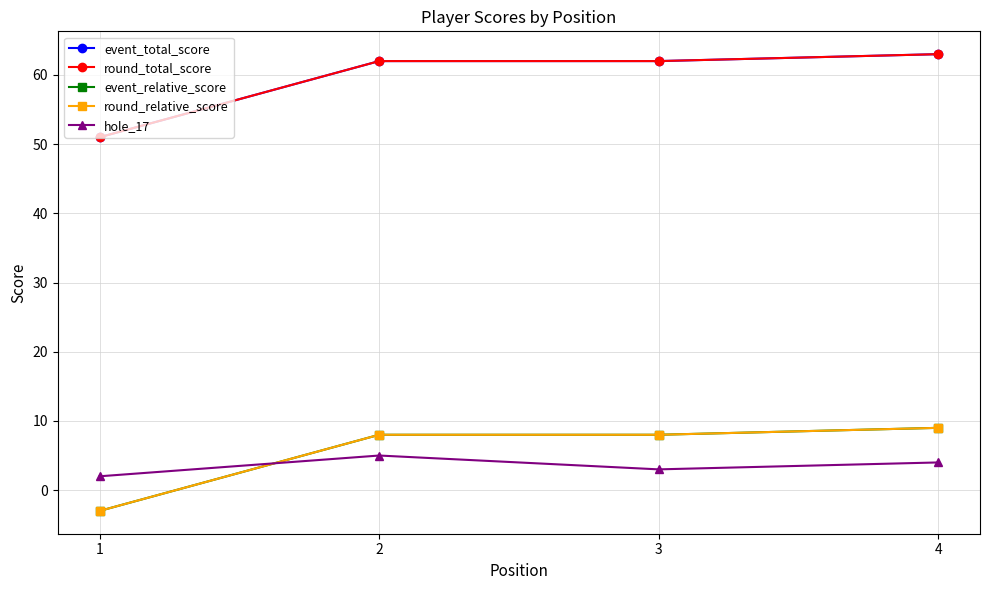

Rank the categories by round_total_score value from highest to lowest.

4, 2, 3, 1